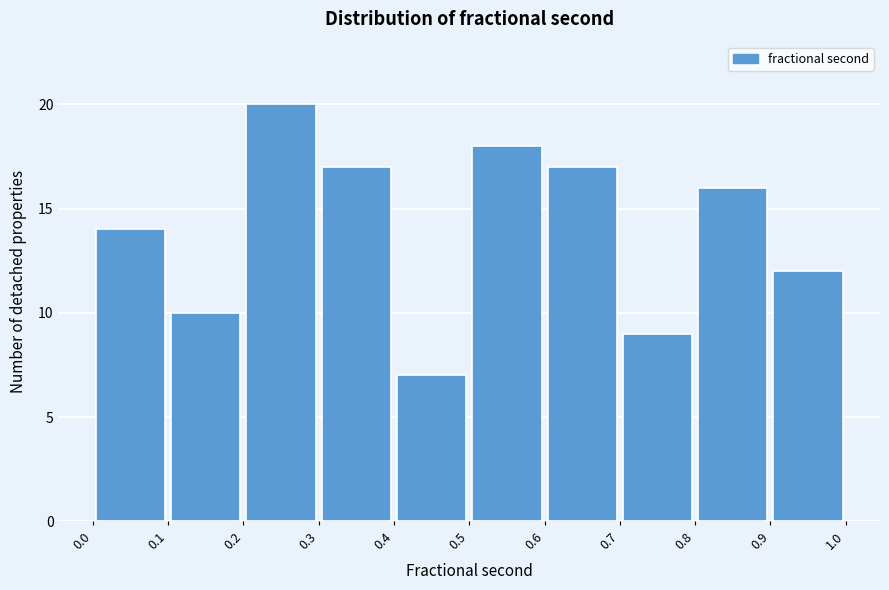

Reading left to right, transcribe this chart: for each bar, give the range it covers on the x-axis and its height. The values are not printed on the chart, so give them approximately, as read against the axis.

0.0 to 0.1: 14
0.1 to 0.2: 10
0.2 to 0.3: 20
0.3 to 0.4: 17
0.4 to 0.5: 7
0.5 to 0.6: 18
0.6 to 0.7: 17
0.7 to 0.8: 9
0.8 to 0.9: 16
0.9 to 1.0: 12